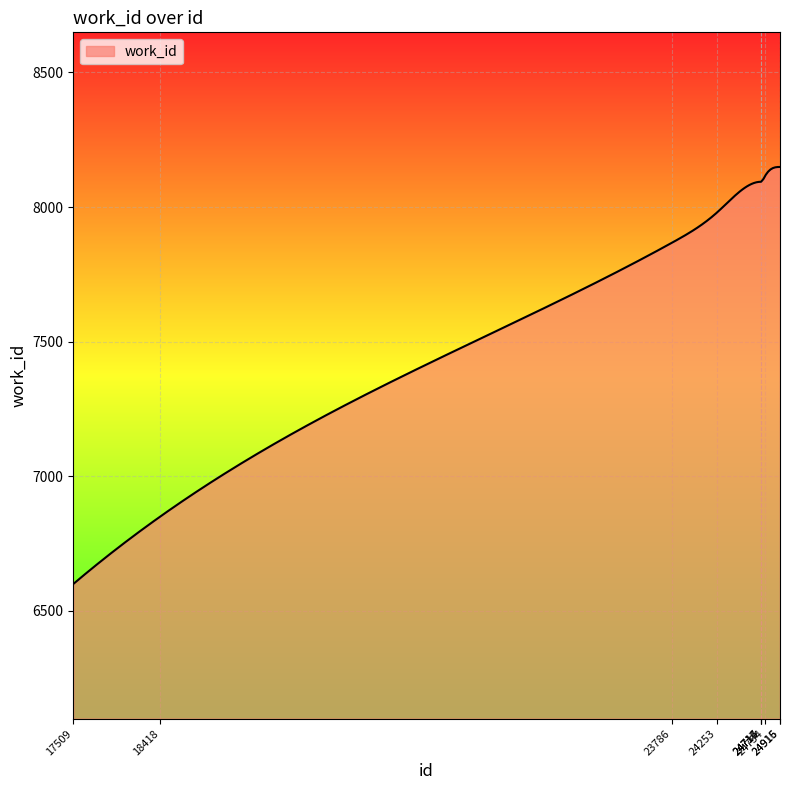

What is the difference between the maximum and minimum values?

1549.0